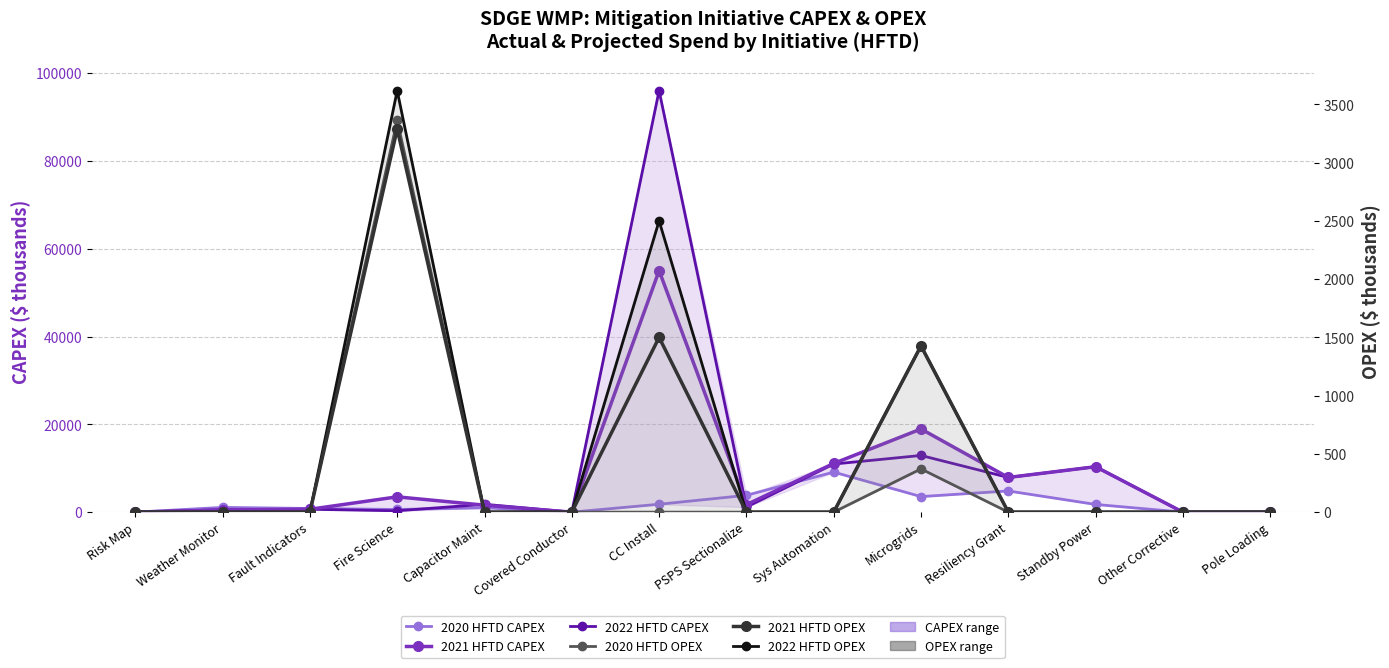

What is the sum of all 2021 HFTD CAPEX values?

111201